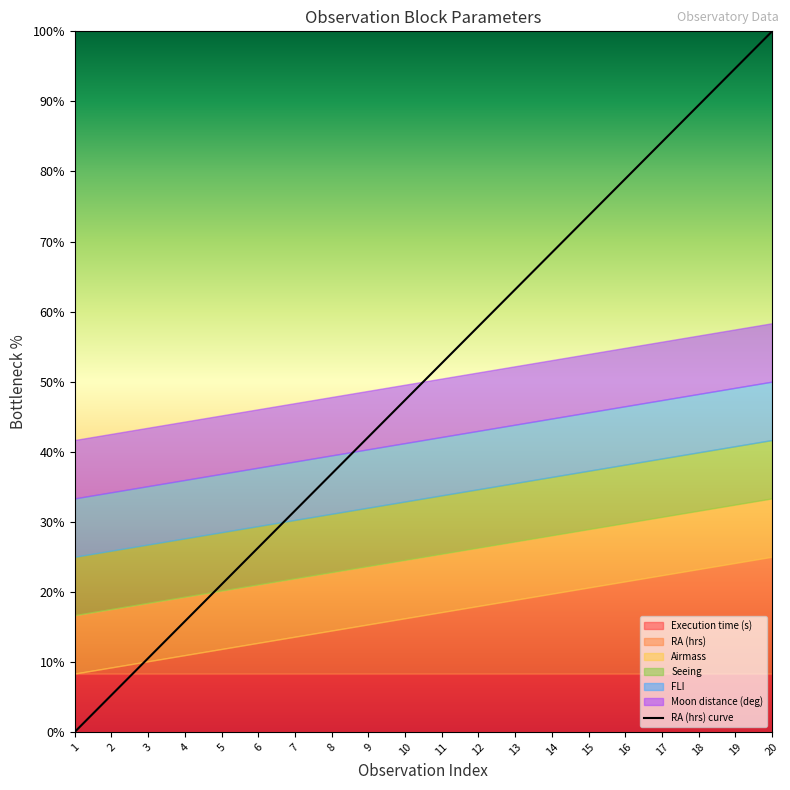

List the labels in order of value, largest first.

20, 19, 18, 17, 16, 15, 14, 13, 12, 11, 10, 9, 8, 7, 6, 5, 4, 3, 2, 1